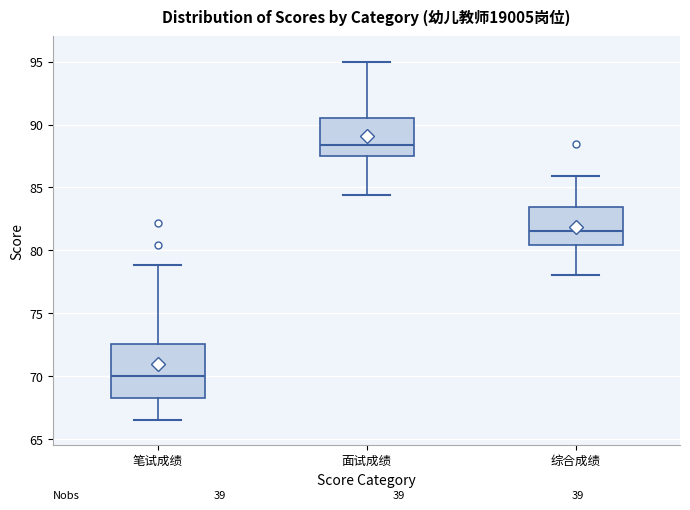

Where is the upper edge of the box for 综合成绩 on the y-axis? The values are not printed on the chart, so give them approximately, as read against the axis.

83.5